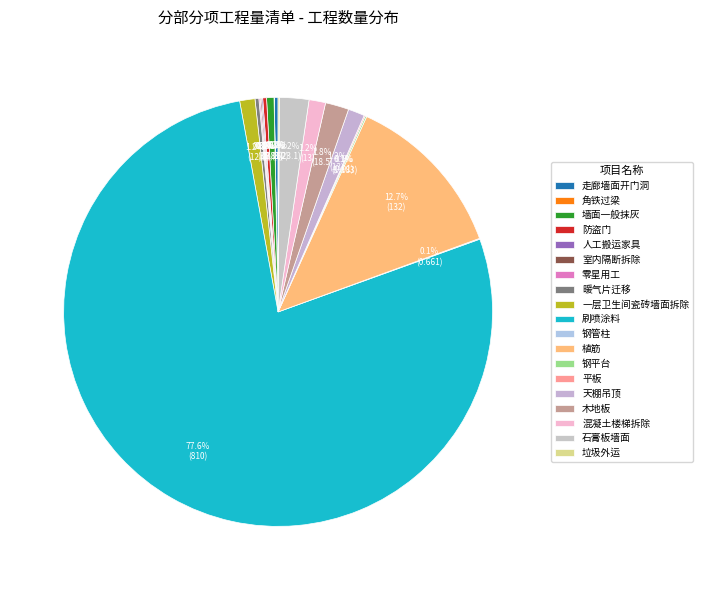

How many segments does this pie chart have?

19